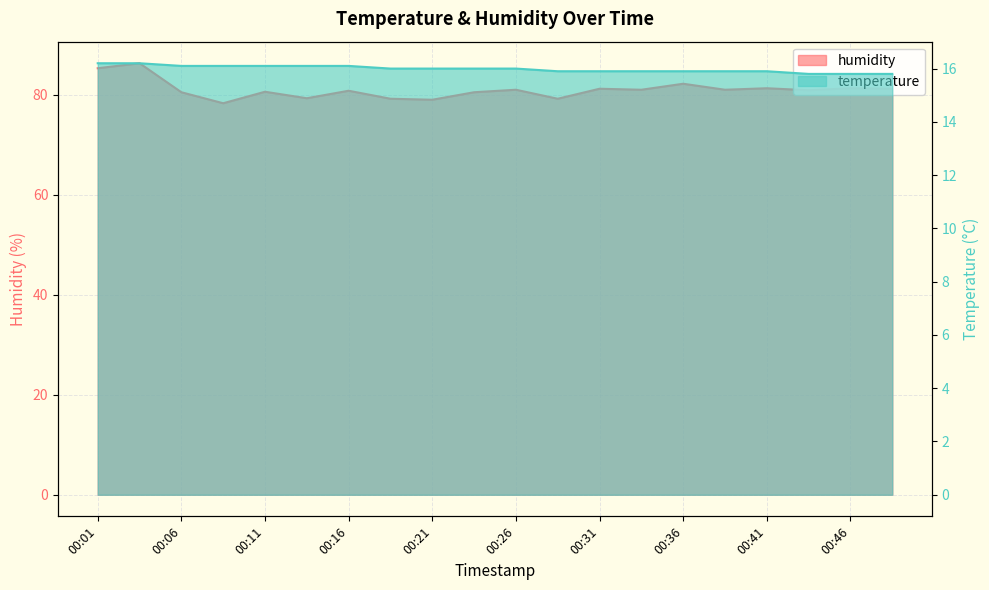

True or false: humidity and temperature cross at least once.

False